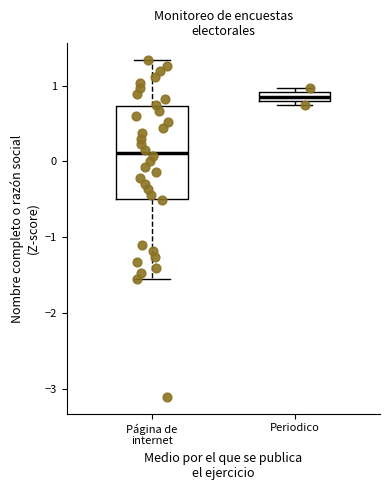

Where is the lower edge of the box for Periodico on the y-axis? The values are not printed on the chart, so give them approximately, as read against the axis.

0.8